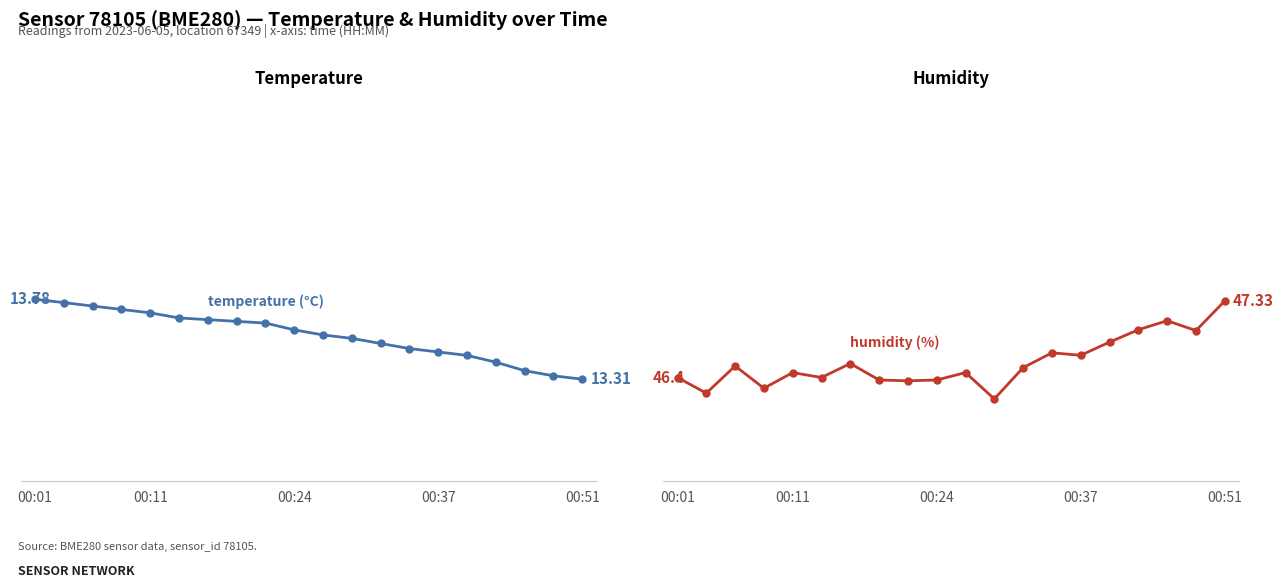

How many lines are shown in the chart?

2